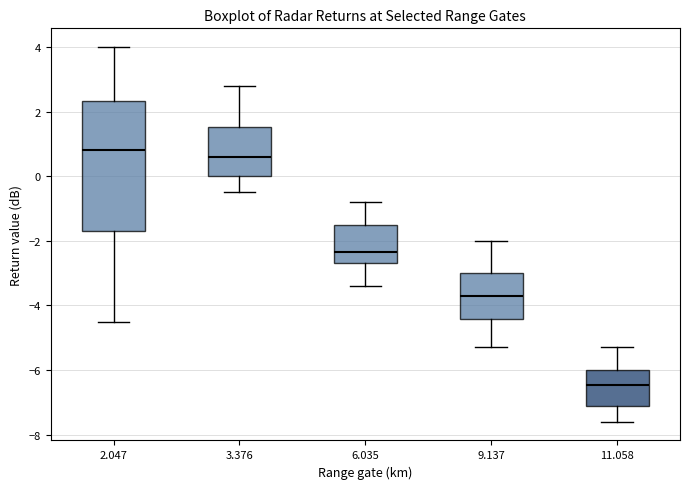

Reading left to right, transcribe this box plot: for each box, give where its median line is, the range the box spans, and where its two whiskers end, as read against the y-axis. The values are not printed on the chart, so give them approximately, as read against the axis.

2.047: median 0.8, box -1.6 to 2.4, whiskers -4.4 to 4.0
3.376: median 0.6, box 0.0 to 1.6, whiskers -0.4 to 2.8
6.035: median -2.4, box -2.6 to -1.4, whiskers -3.4 to -0.8
9.137: median -3.6, box -4.4 to -3.0, whiskers -5.2 to -2.0
11.058: median -6.4, box -7.0 to -6.0, whiskers -7.6 to -5.2